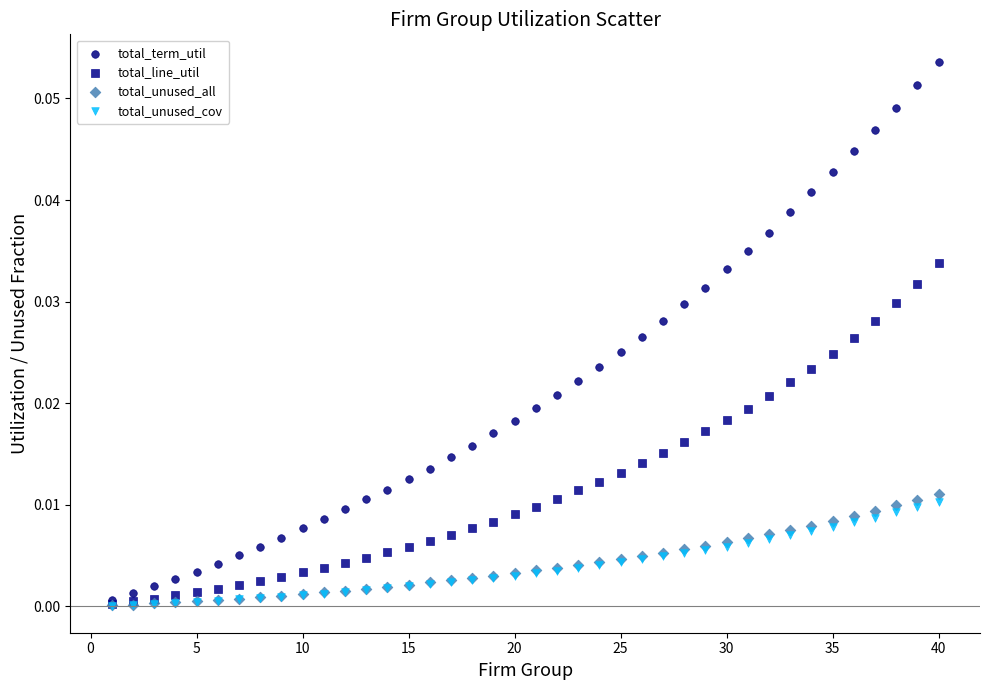

Which series has the largest Y range (max minus min)?

total_term_util